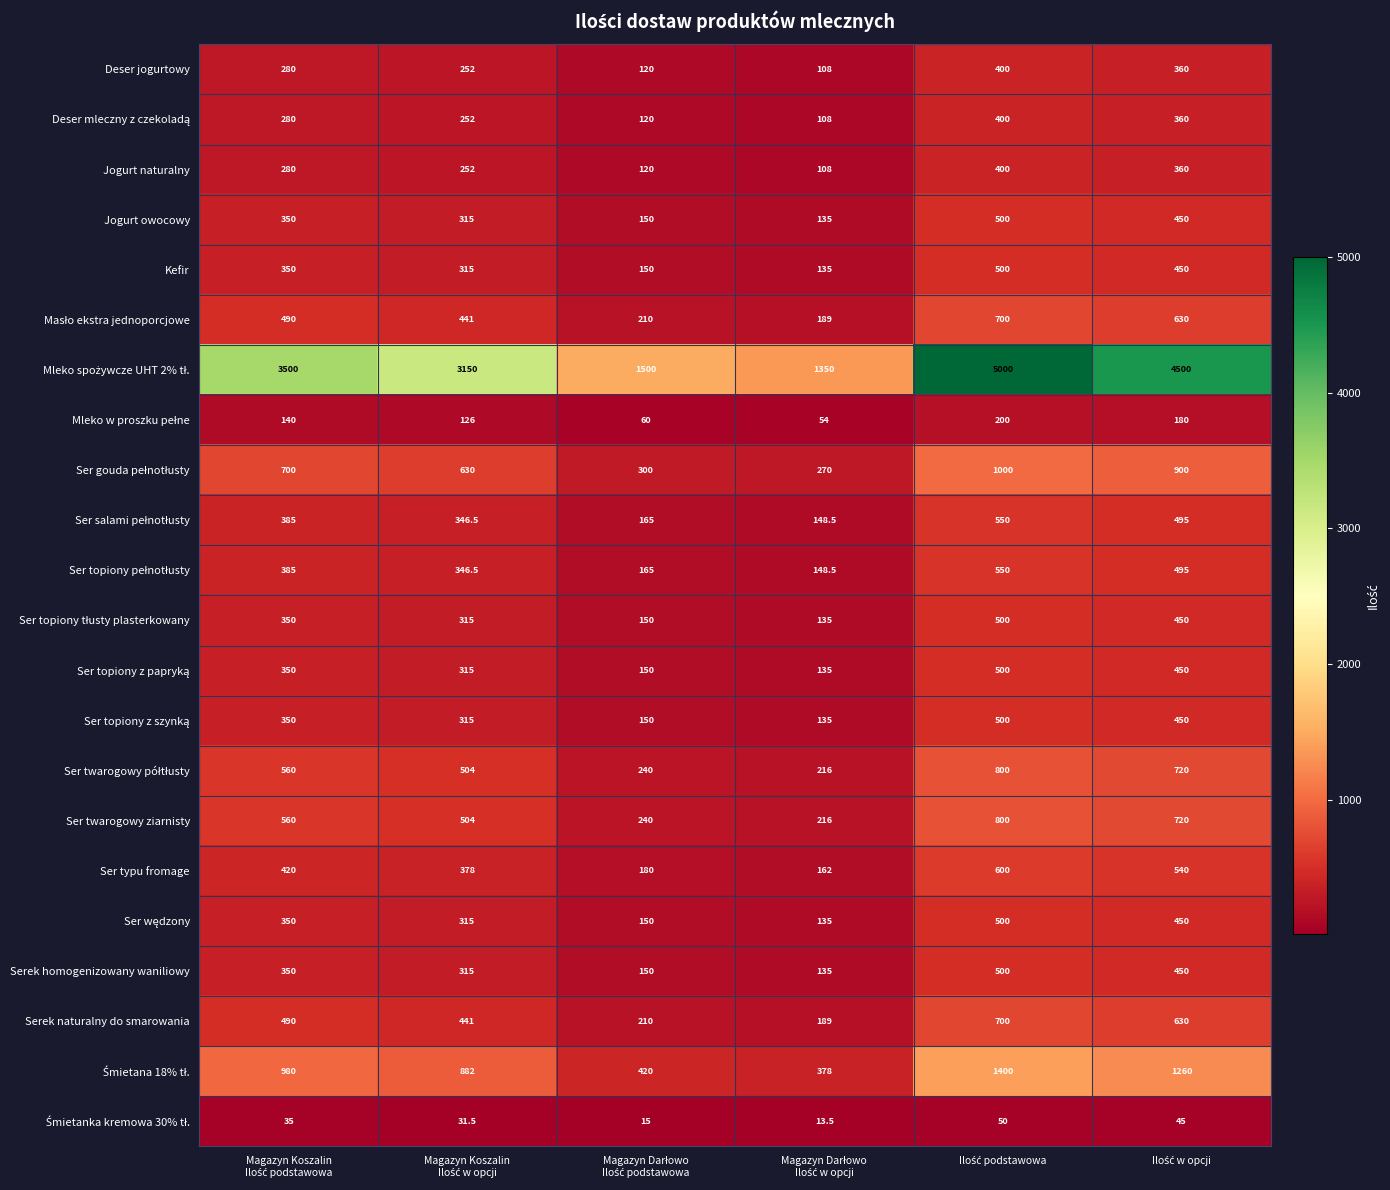

What is the maximum value shown in the chart?

5000.0